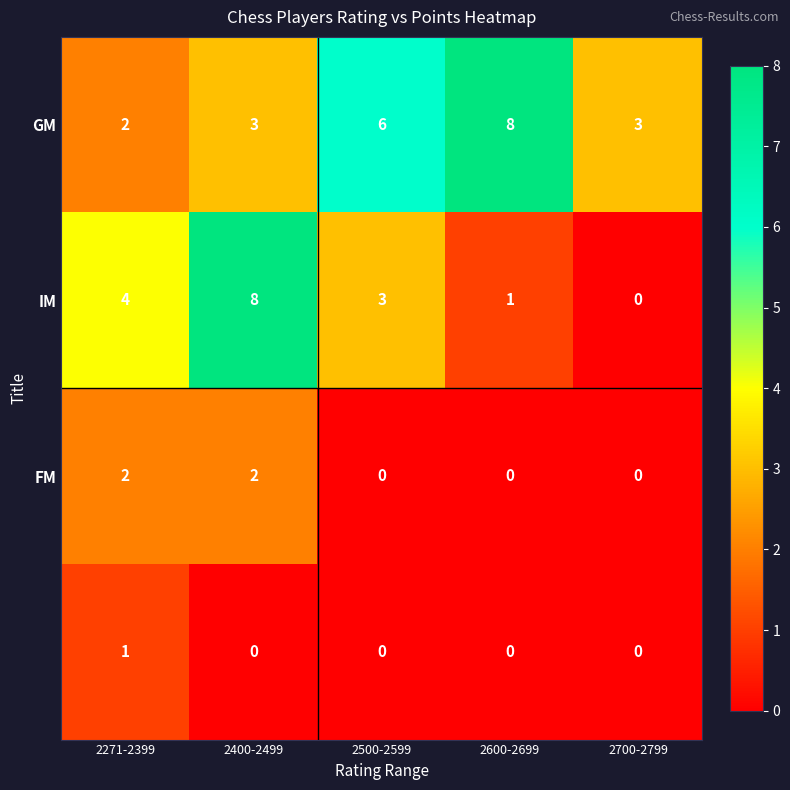

What is the greatest value displayed?

8